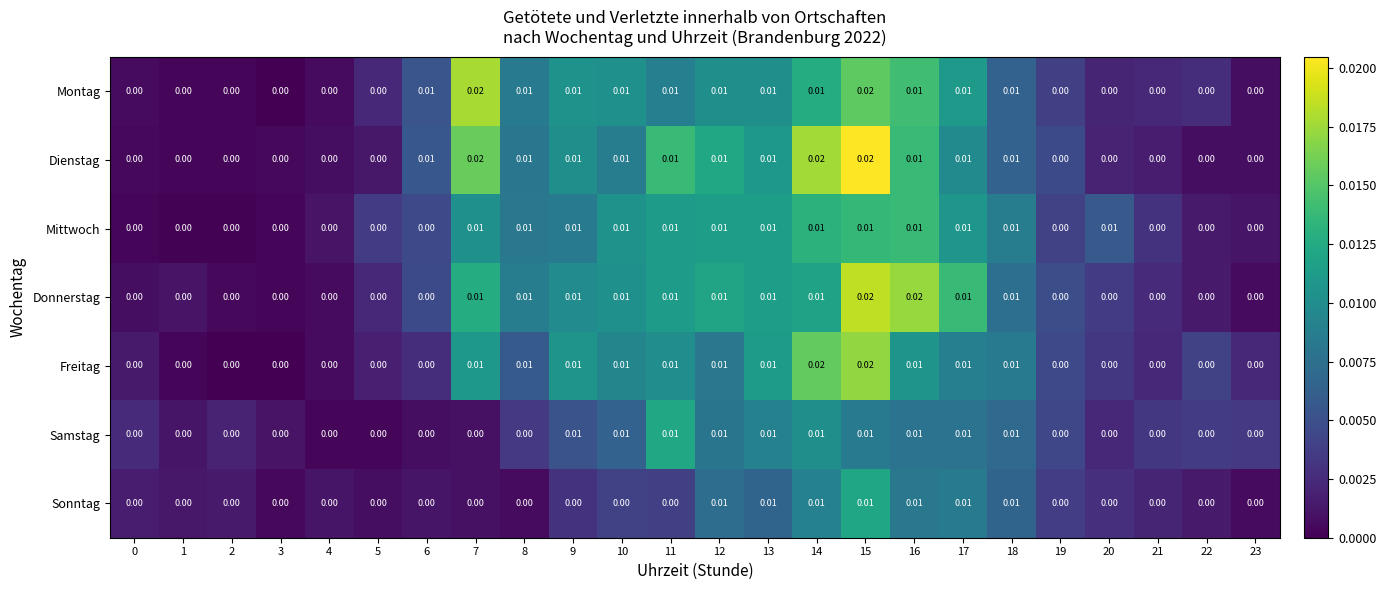

Is the value of Dienstag at 2 greater than the value of Samstag at 11?

No